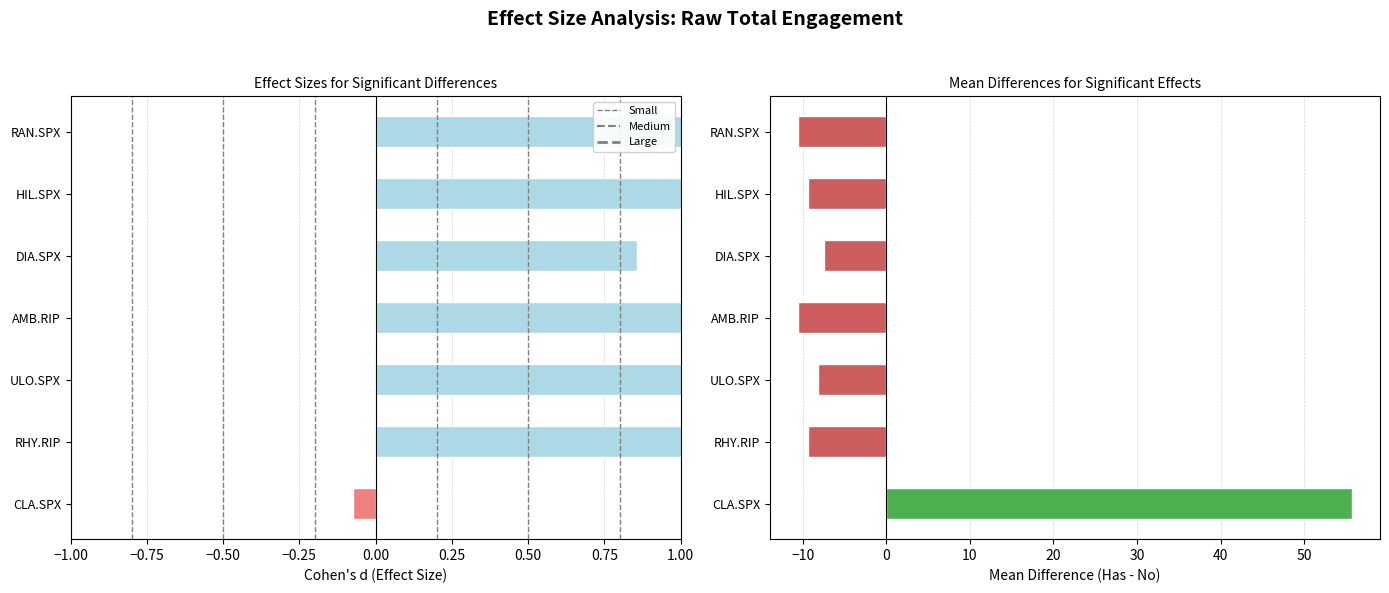

What is the maximum value shown in the chart?

55.8